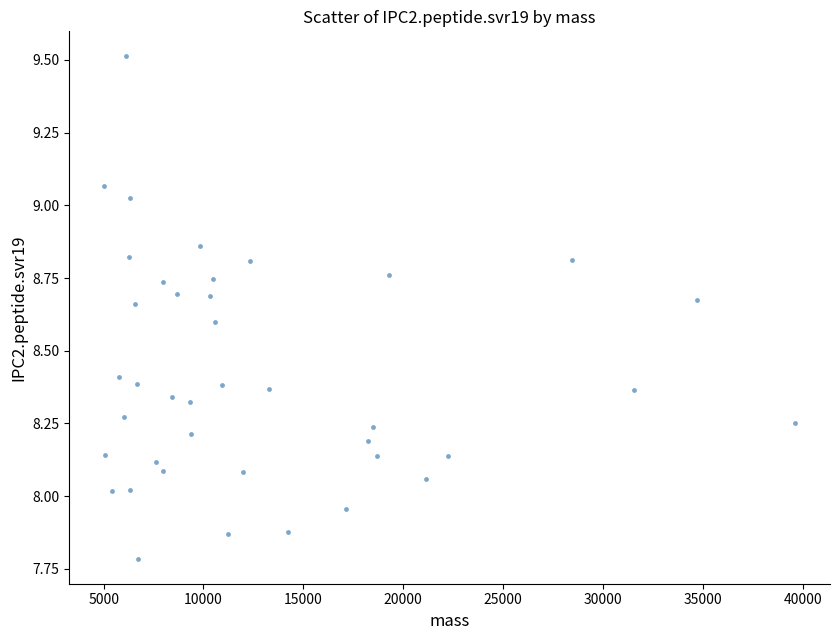

What is the range of Y values (max minus min)?

1.7